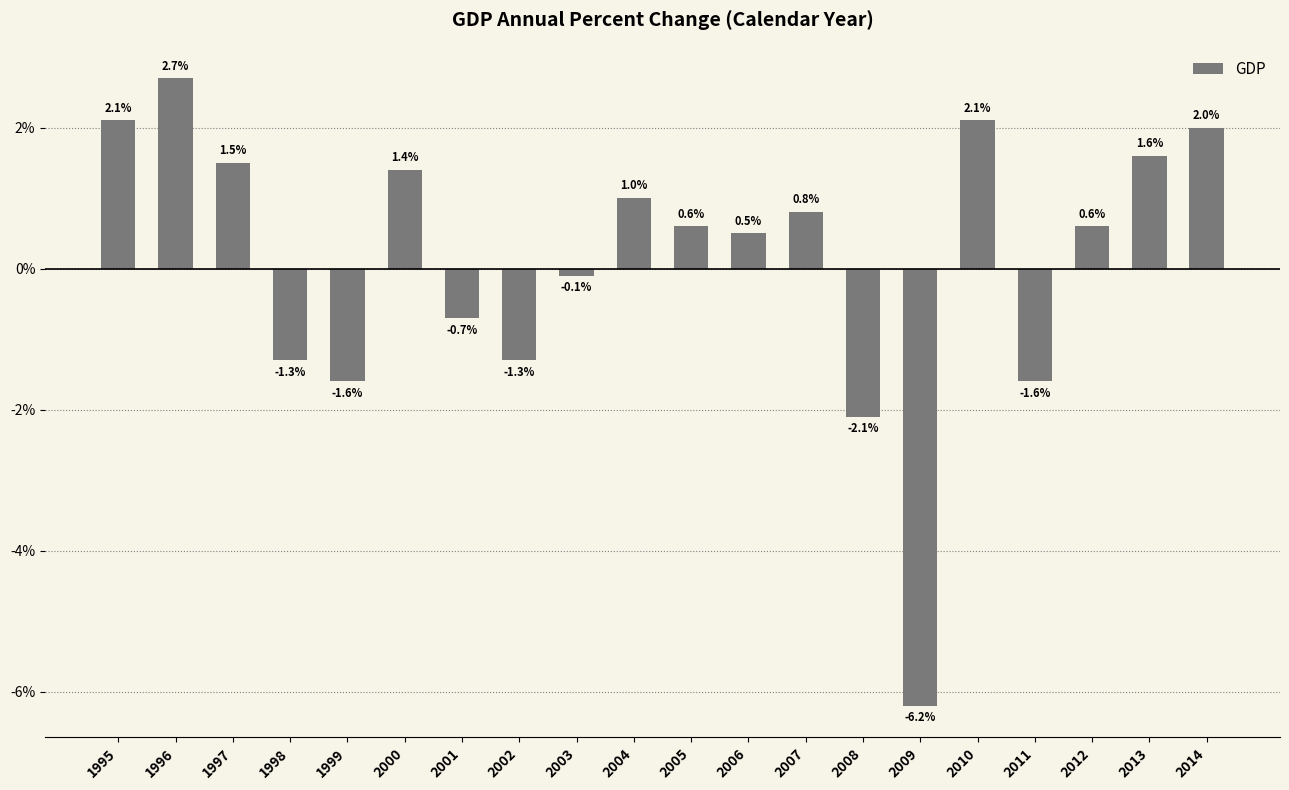

What is the difference between the maximum and minimum values?

8.9